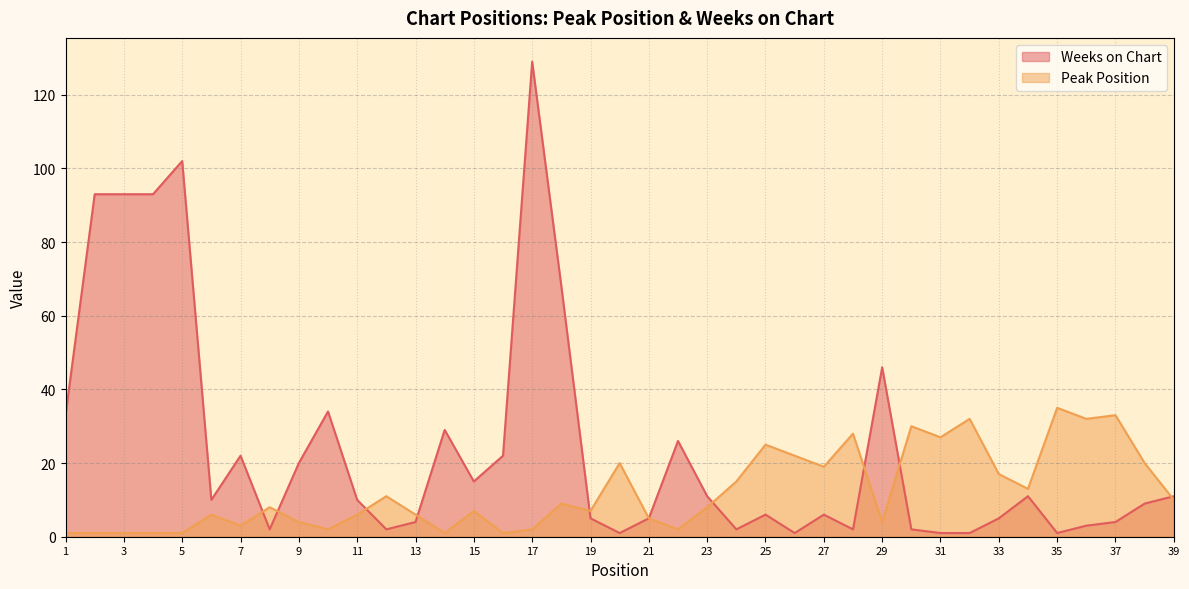

Reading left to right, list all the values displayed in this chart.

Peak Position: 1	1	1	1	1	6	3	8	4	2	6	11	6	1	7	1	2	9	7	20	5	2	8	15	25	22	19	28	4	30	27	32	17	13	35	32	33	20	10
Weeks on Chart: 33	93	93	93	102	10	22	2	20	34	10	2	4	29	15	22	129	68	5	1	5	26	11	2	6	1	6	2	46	2	1	1	5	11	1	3	4	9	11